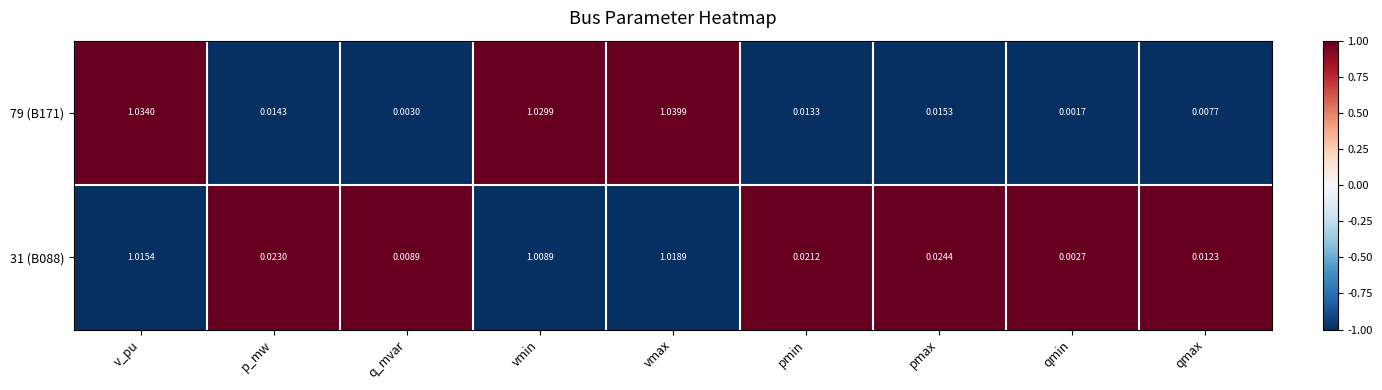

Which series has the largest range (max minus min)?

79 (B171)